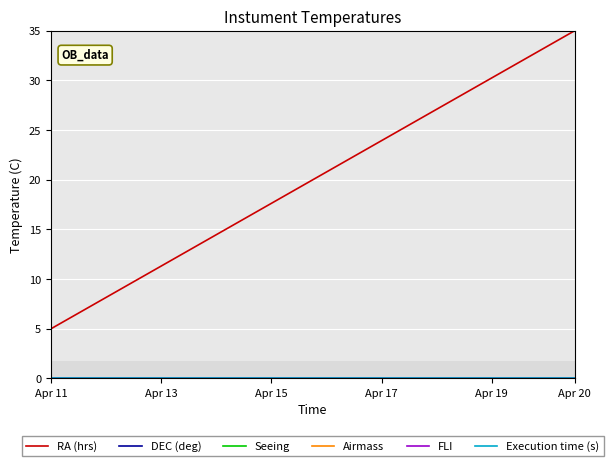

Does the chart display data point markers on the line(s)?

No